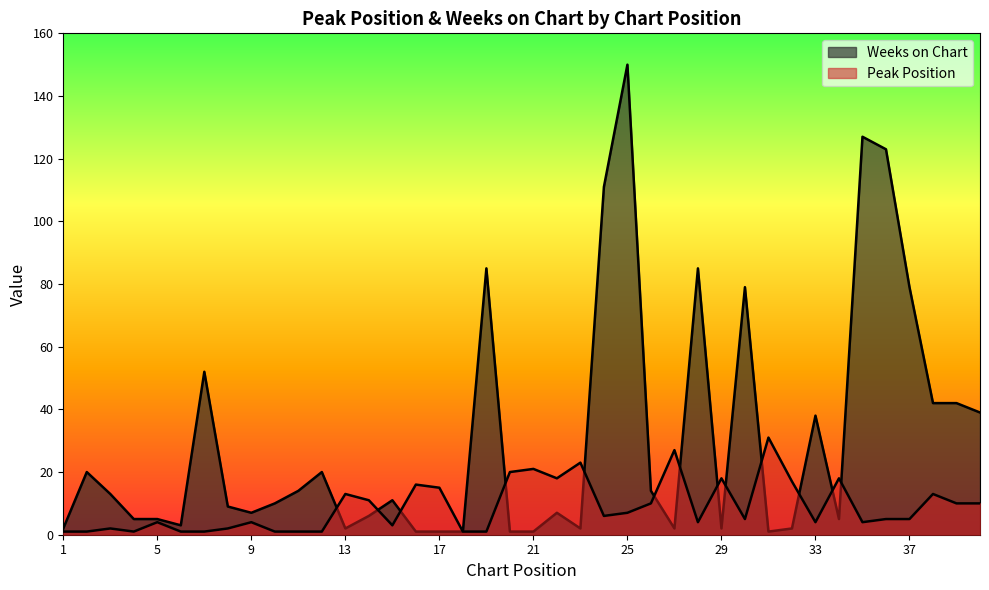

What is the sum of the Peak Position values at 40 and 7?

11